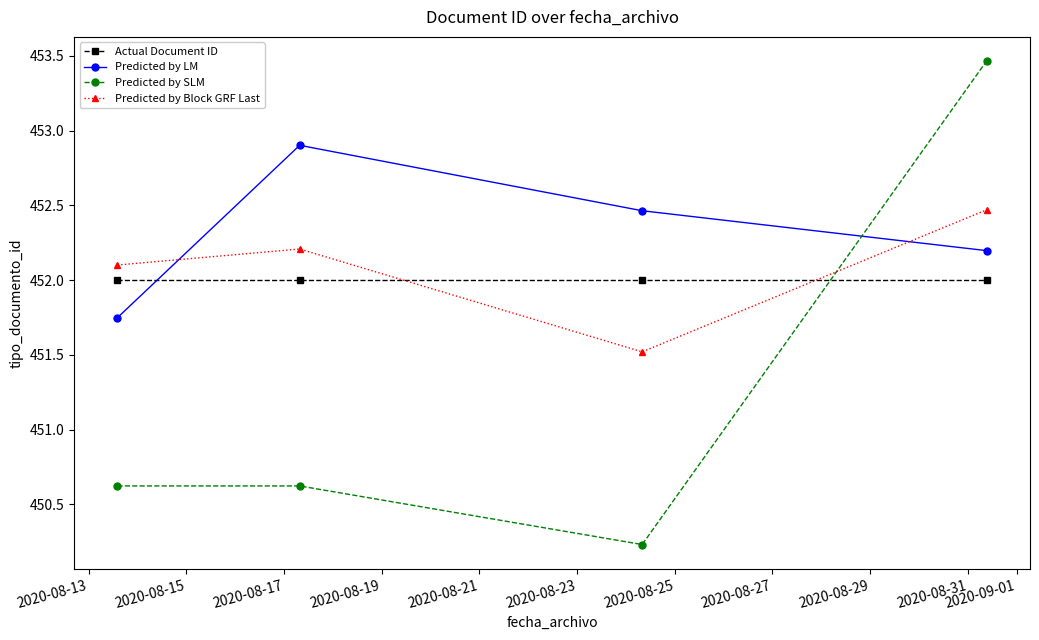

True or false: Predicted by LM and Predicted by Block GRF Last intersect in this chart.

True